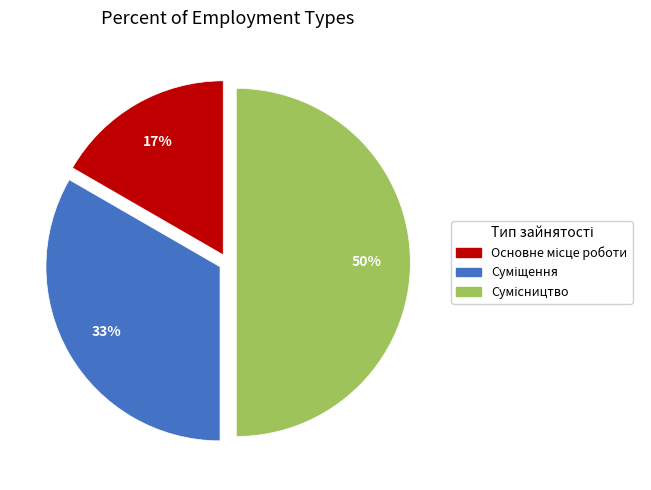

To the nearest percent, what is the difference between the largest and smallest slice percentages?

33%